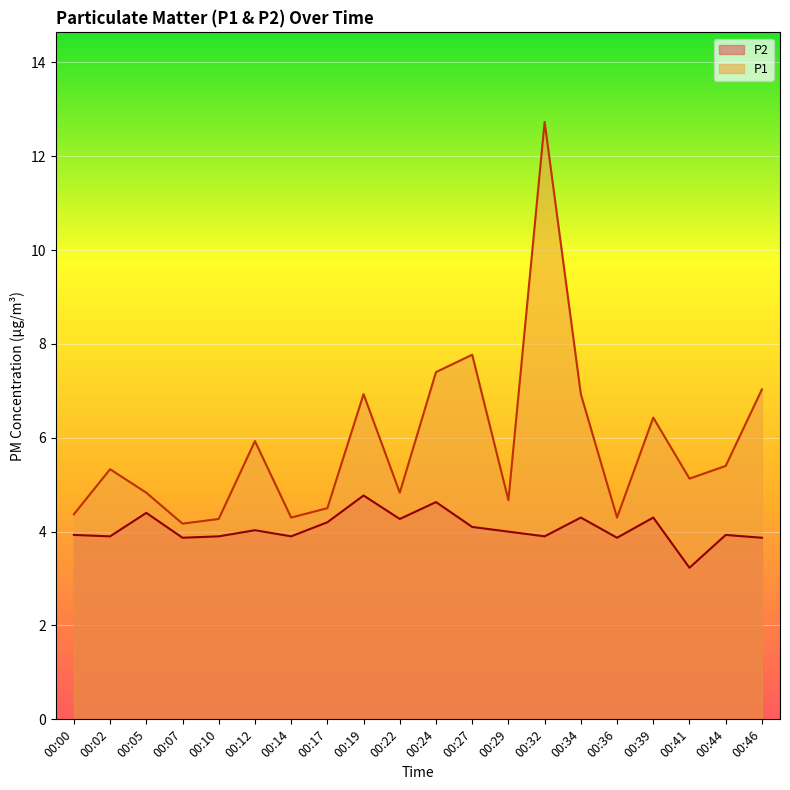

True or false: P2 and P1 intersect in this chart.

False